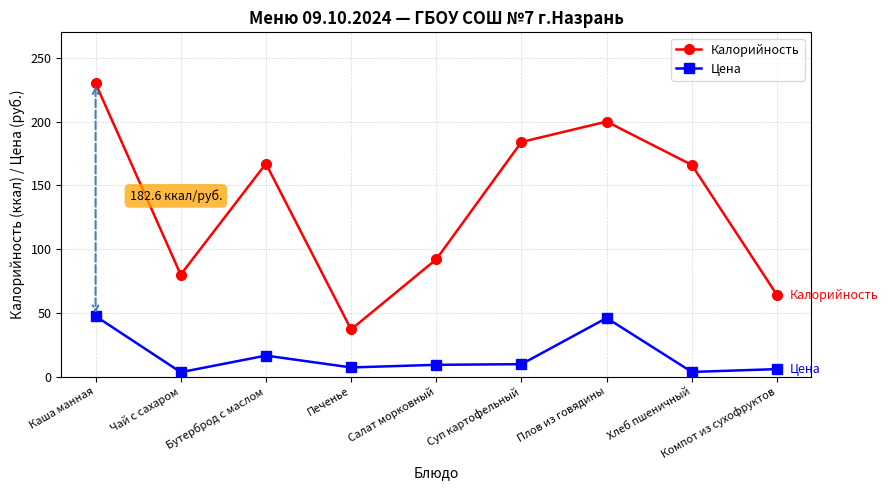

What are all the series names shown in the legend?

Калорийность, Цена